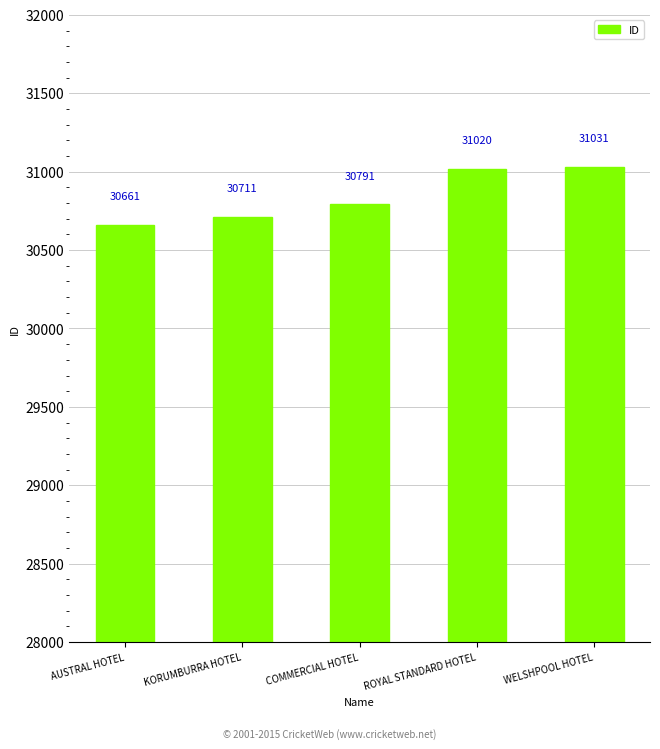

What is the label of the 4th bar from the right?

KORUMBURRA HOTEL